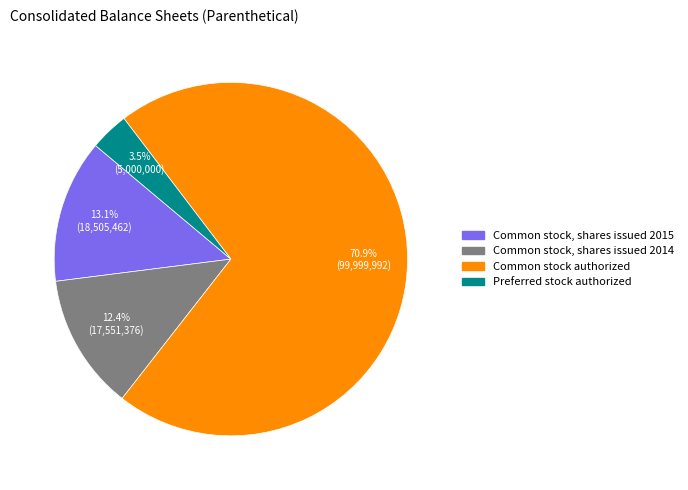

Which slice represents more than half of the pie?

Common stock authorized